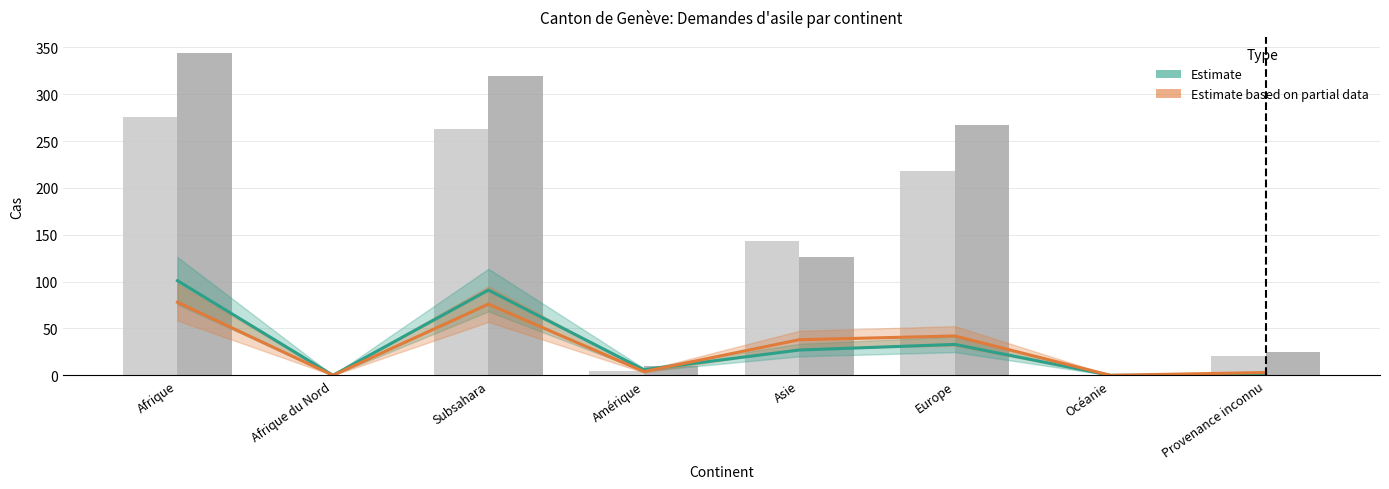

Reading right to left, what are all the values shown in this chart?

Estimate (Octrois de l'asile): Provenance inconnu=0	Océanie=0	Europe=33	Asie=27	Amérique=6	Subsahara=91	Afrique du Nord=0	Afrique=101
Estimate based on partial data (Rejets avec AP): Provenance inconnu=3	Océanie=0	Europe=42	Asie=38	Amérique=4	Subsahara=76	Afrique du Nord=0	Afrique=78
Total nouvelles demandes d'asile: Provenance inconnu=21	Océanie=0	Europe=218	Asie=143	Amérique=5	Subsahara=263	Afrique du Nord=0	Afrique=276
Total des cas réglés: Provenance inconnu=25	Océanie=0	Europe=267	Asie=126	Amérique=10	Subsahara=320	Afrique du Nord=0	Afrique=344